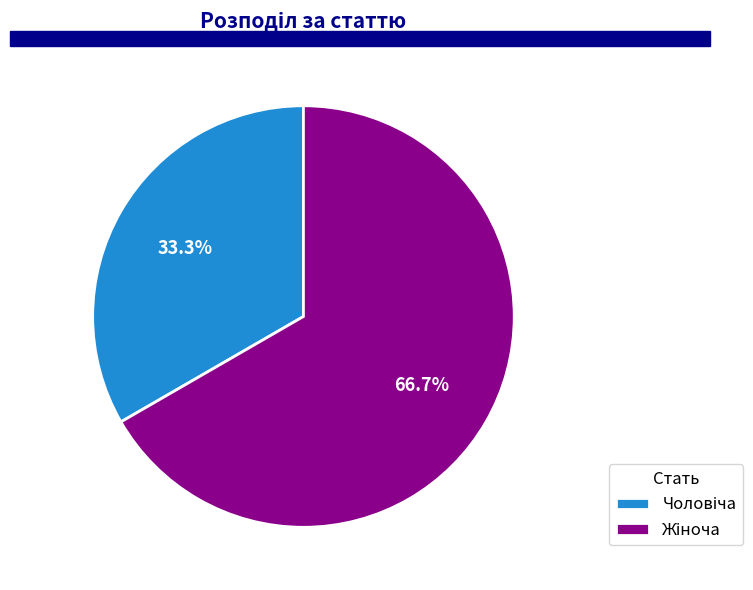

Is there a majority slice in this chart?

Yes